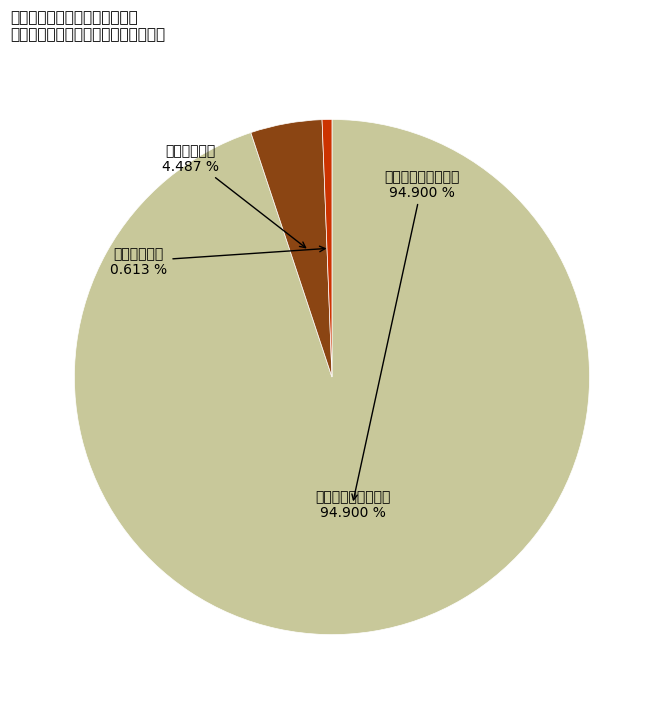

To the nearest percent, what is the combined percentage of 卫生健康支出 and 住房保障支出?

5%